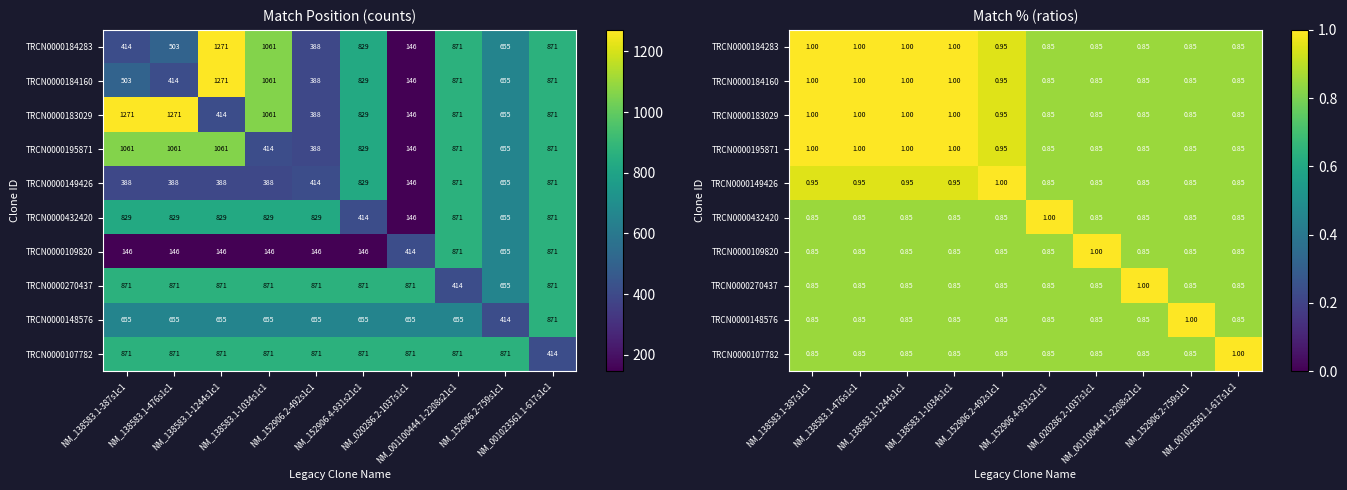

What is the spread (max minus min) of values at NM_152906.4-931s21c1?

0.2